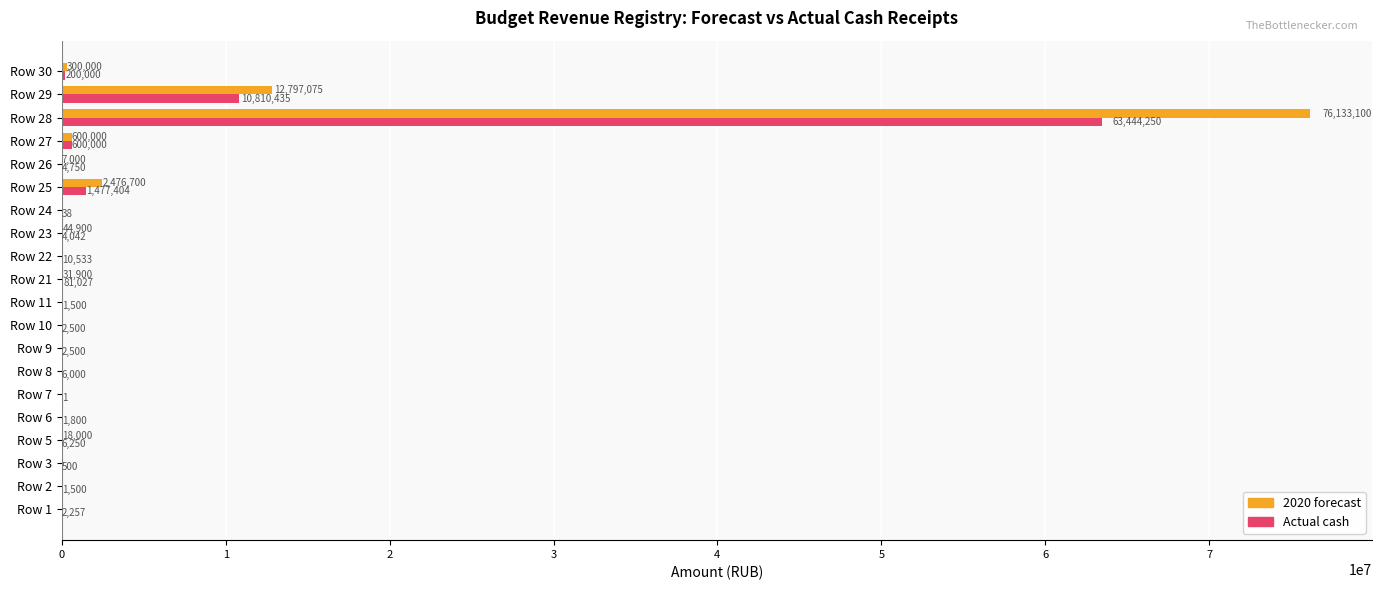

Is the value of 2020 forecast at Row 24 greater than the value of Actual cash at Row 29?

No